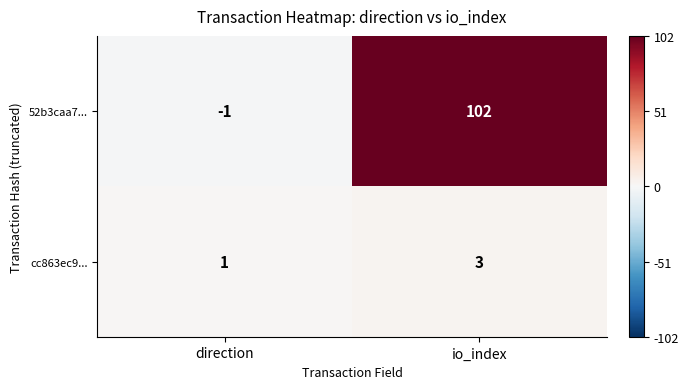

What is the maximum value shown in the chart?

102